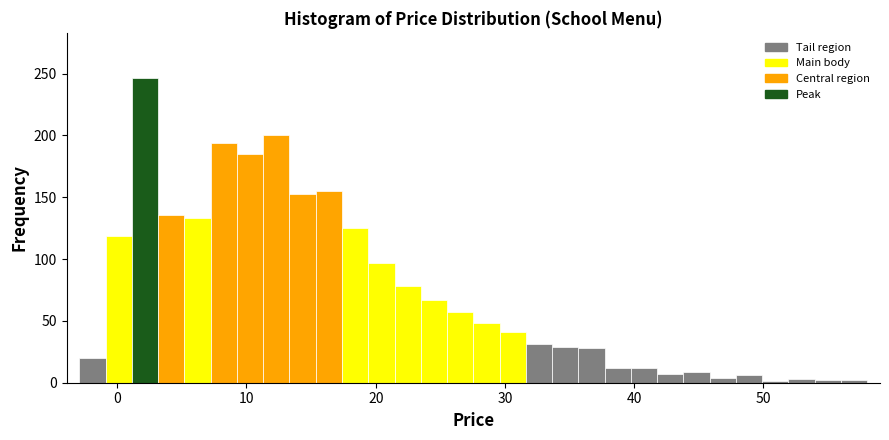

Read against the x-axis, roughly where is the centre of the tallest bar?

2